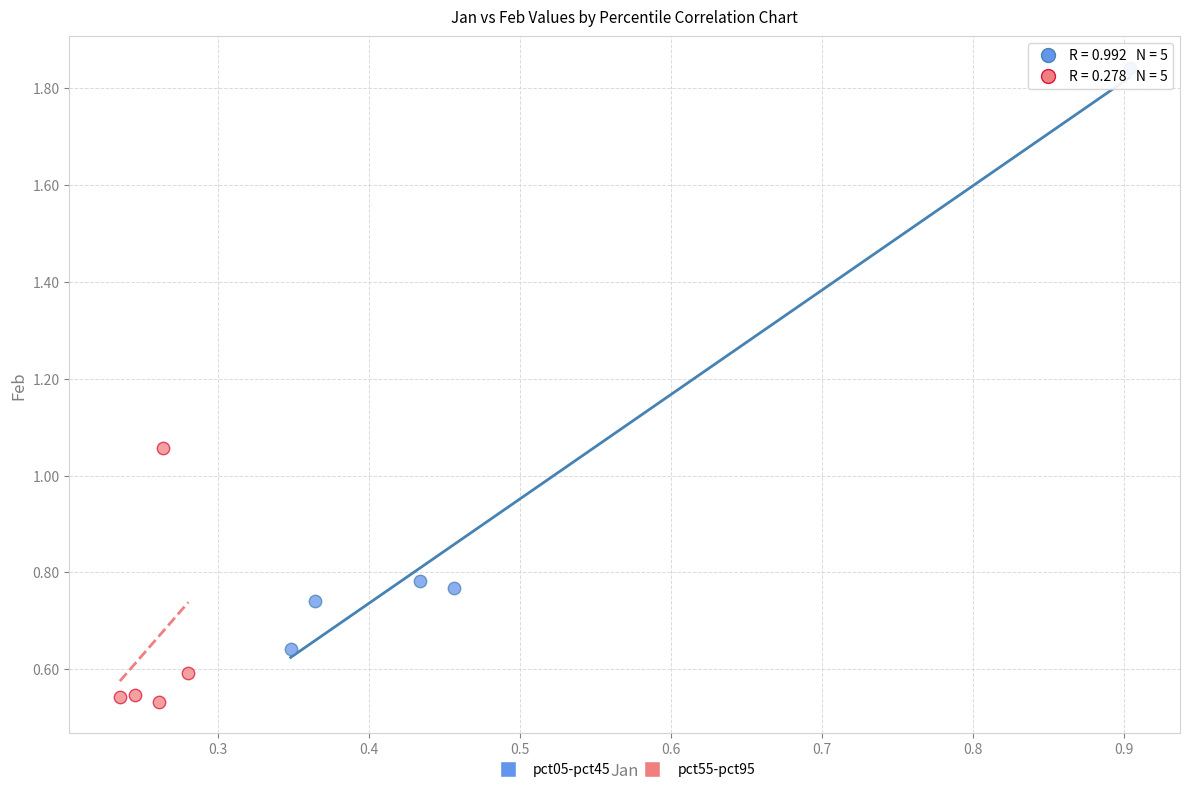

Which series reaches the maximum Y coordinate?

pct05-pct45